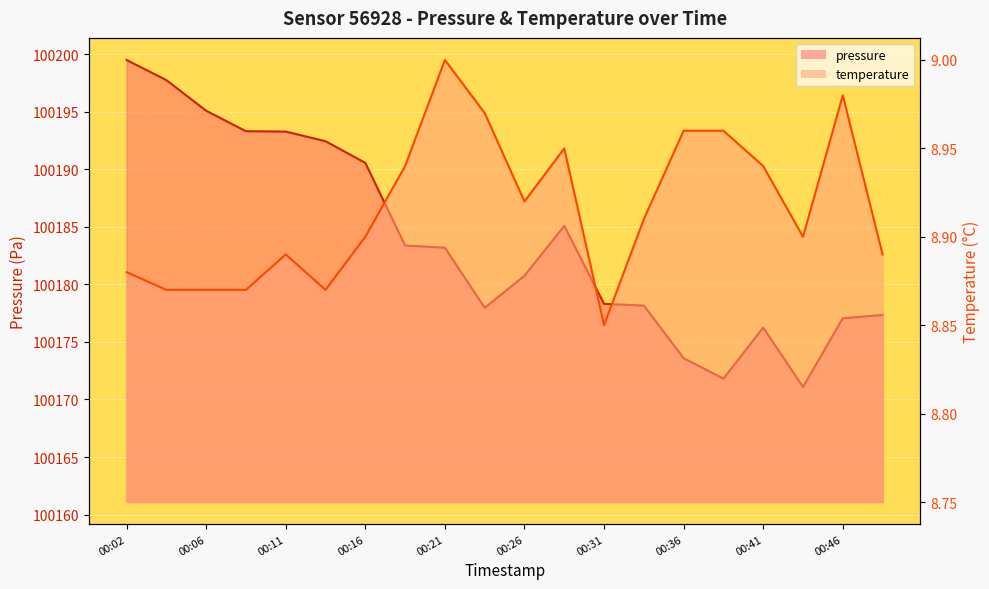

True or false: pressure and temperature intersect in this chart.

False